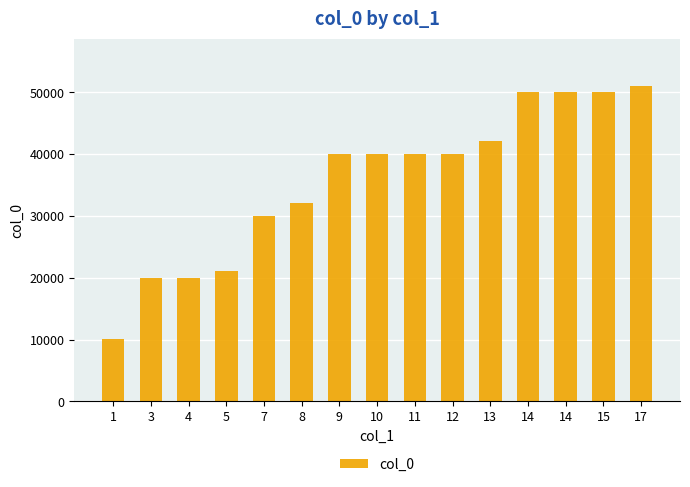

How many distinct data groups are displayed?

1